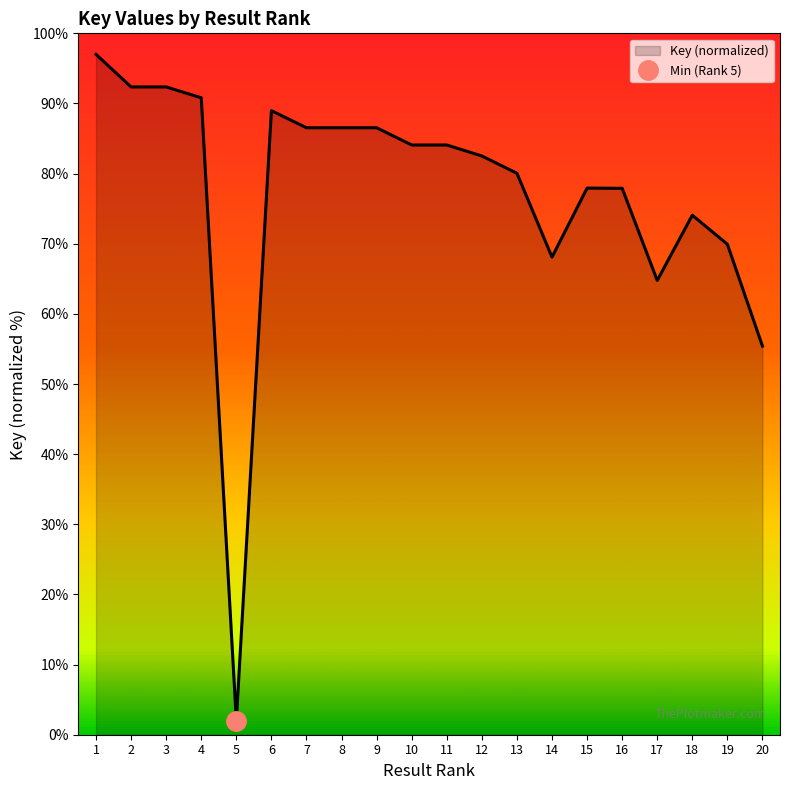

Reading left to right, transcribe all the data shown in this chart.

97.0	92.4	92.4	90.8	2.0	89.0	86.5	86.5	86.5	84.1	84.1	82.5	80.0	68.1	77.9	77.9	64.8	74.1	69.9	55.4